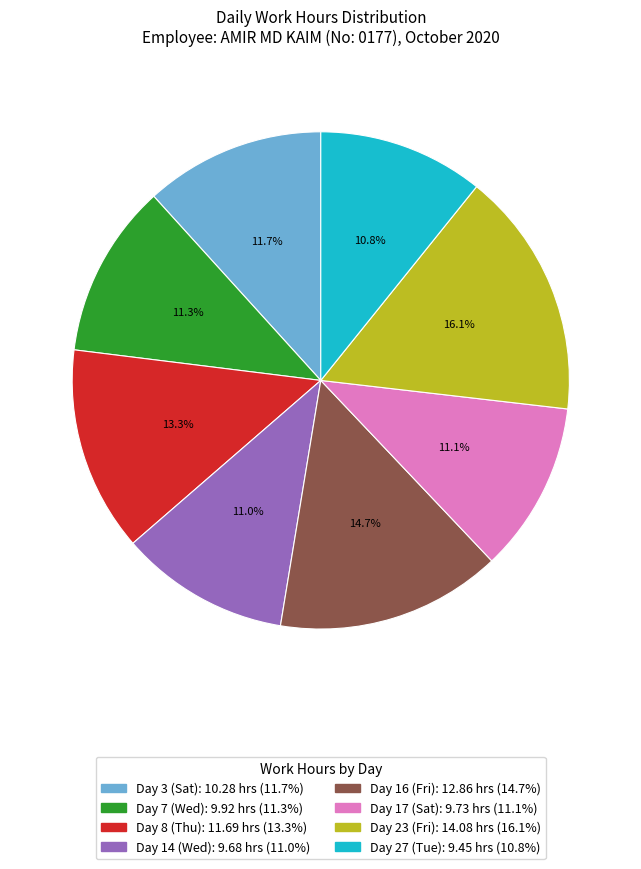

What portion of the pie excludes Day 3 (Sat)?

88.3%